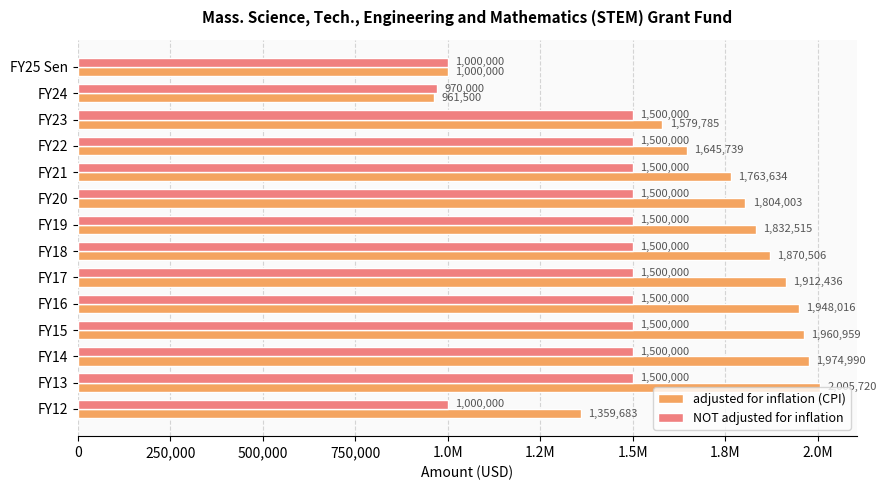

What are all the series names shown in the legend?

adjusted for inflation (CPI), NOT adjusted for inflation